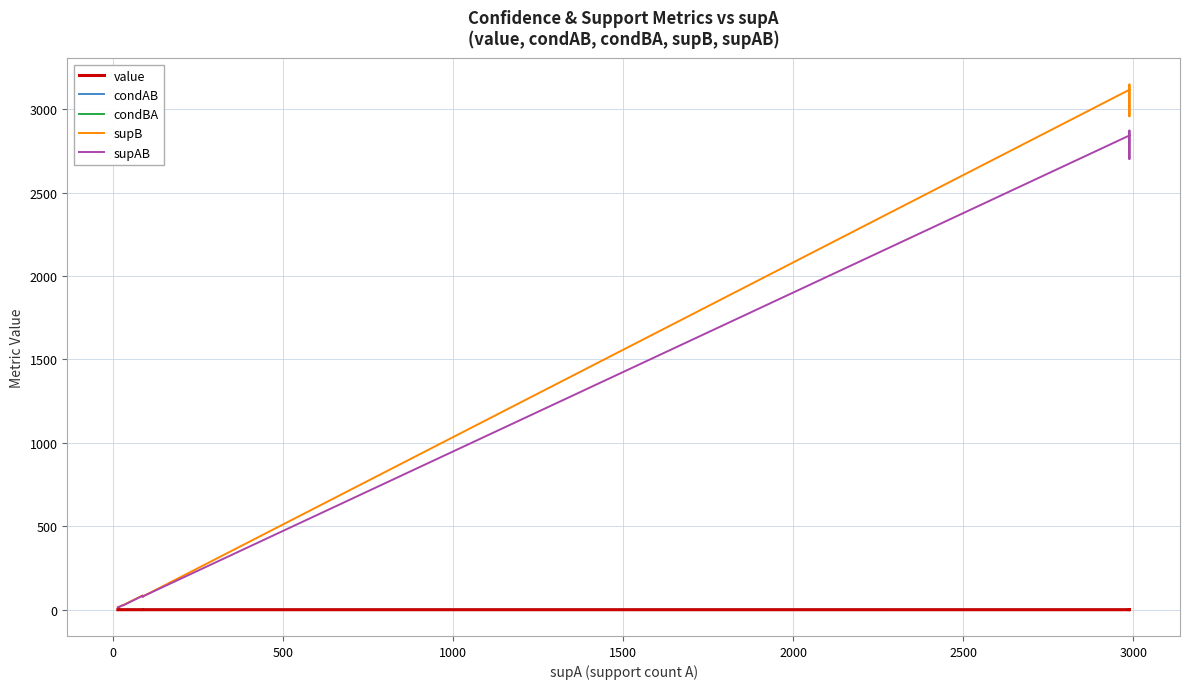

What is the difference between the maximum and minimum values in the supB series?

3131.0